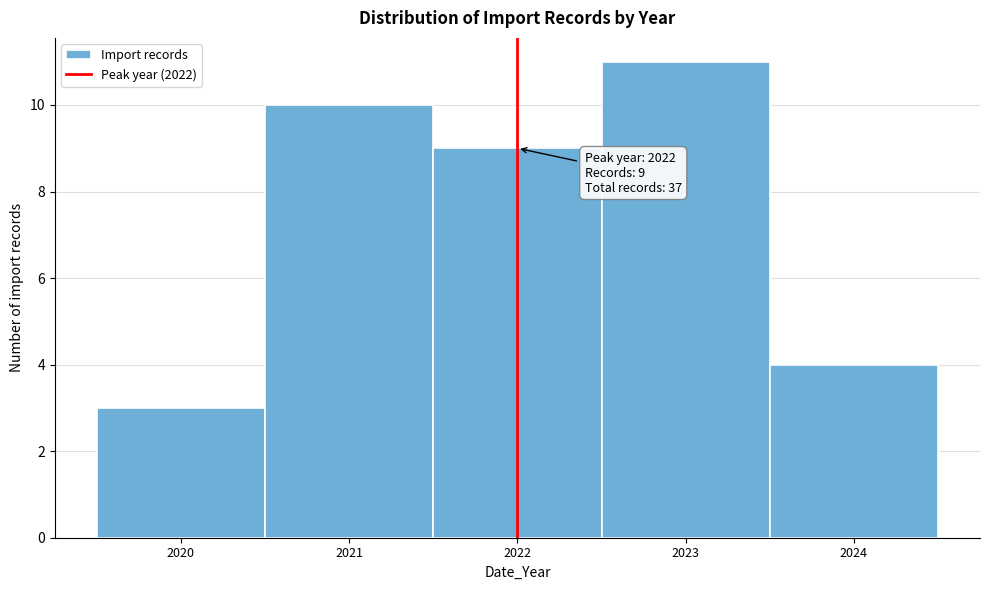

Over which range of the x-axis is the bar tallest?

2022.5 to 2023.5